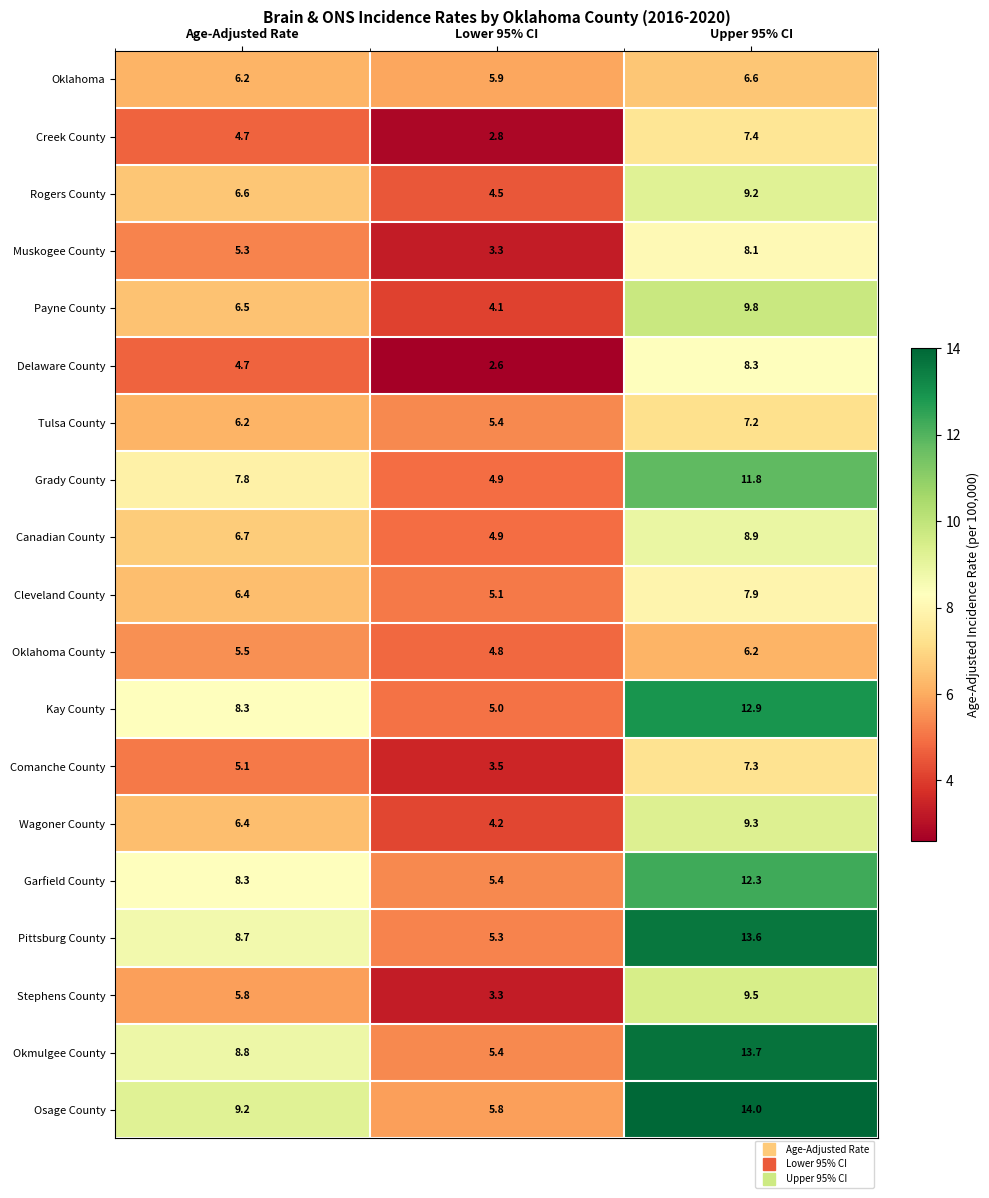

What is the spread (max minus min) of values at Lower 95% CI?

3.3